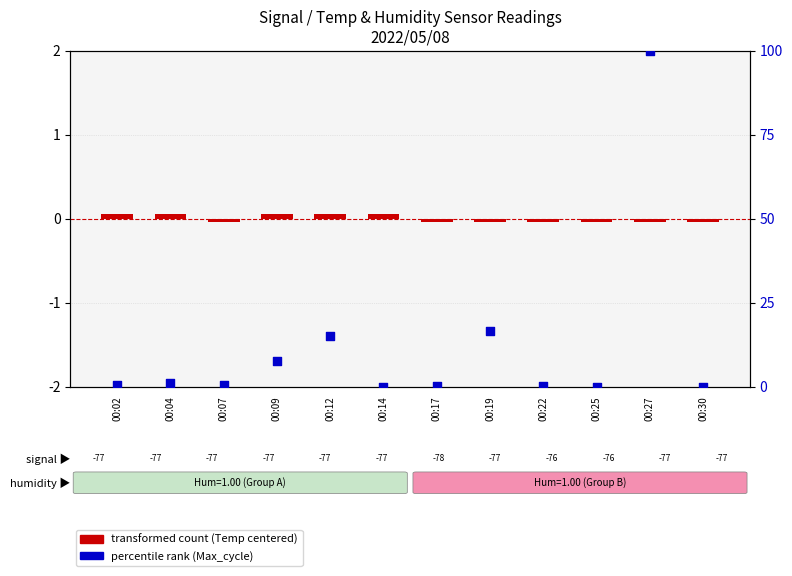

Which series has the largest total across all categories?

percentile rank (Max_cycle)